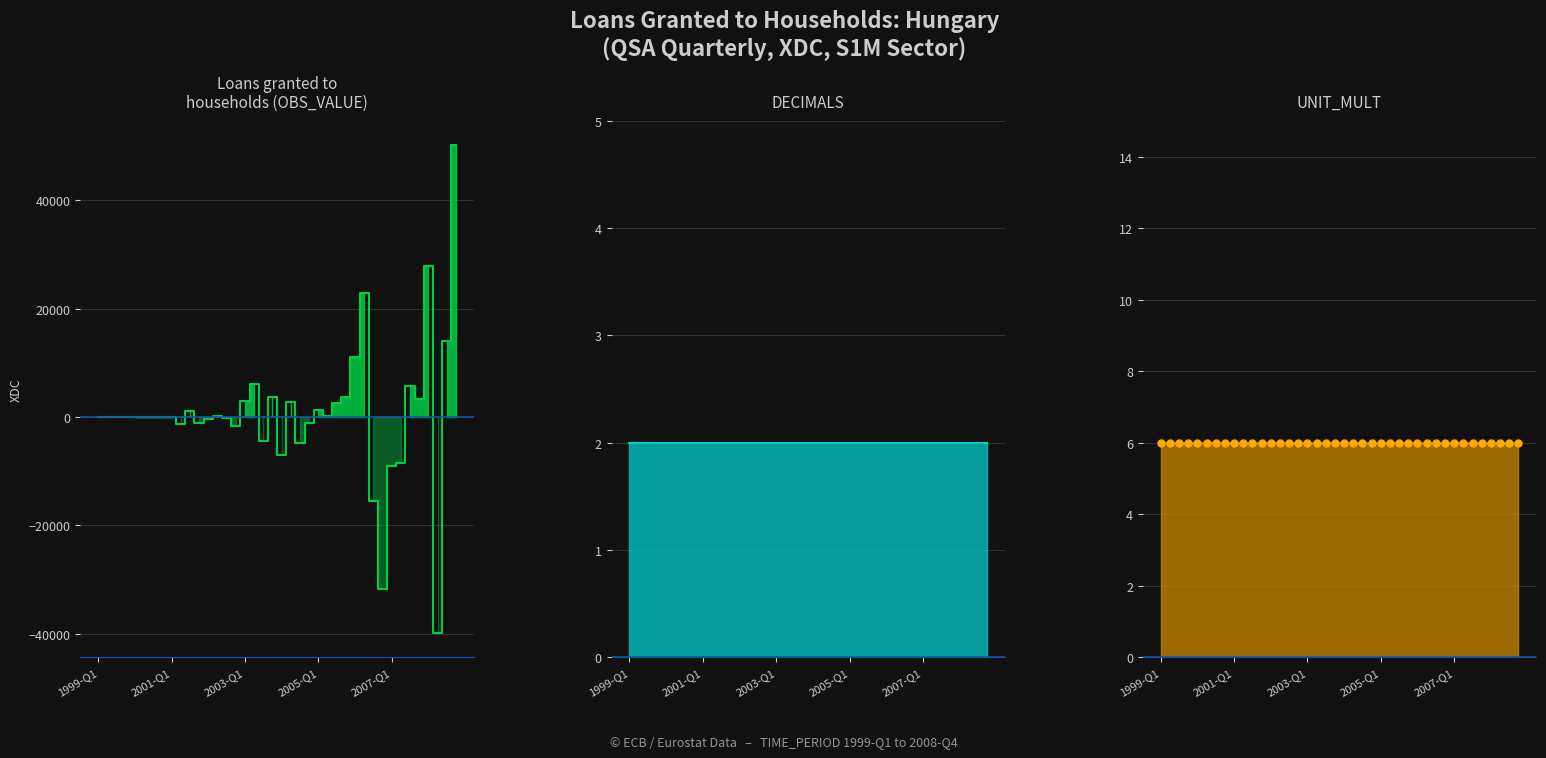

The value of DECIMALS at 2005-Q3 is 2. True or false?

True